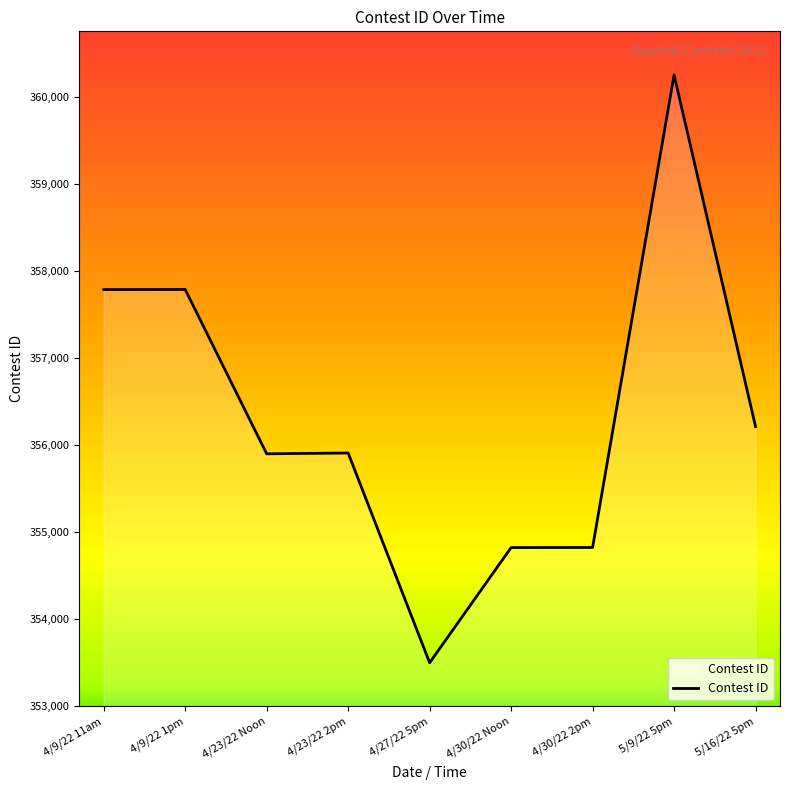

Which has a higher value, 4/9/22 11am or 5/9/22 5pm?

5/9/22 5pm